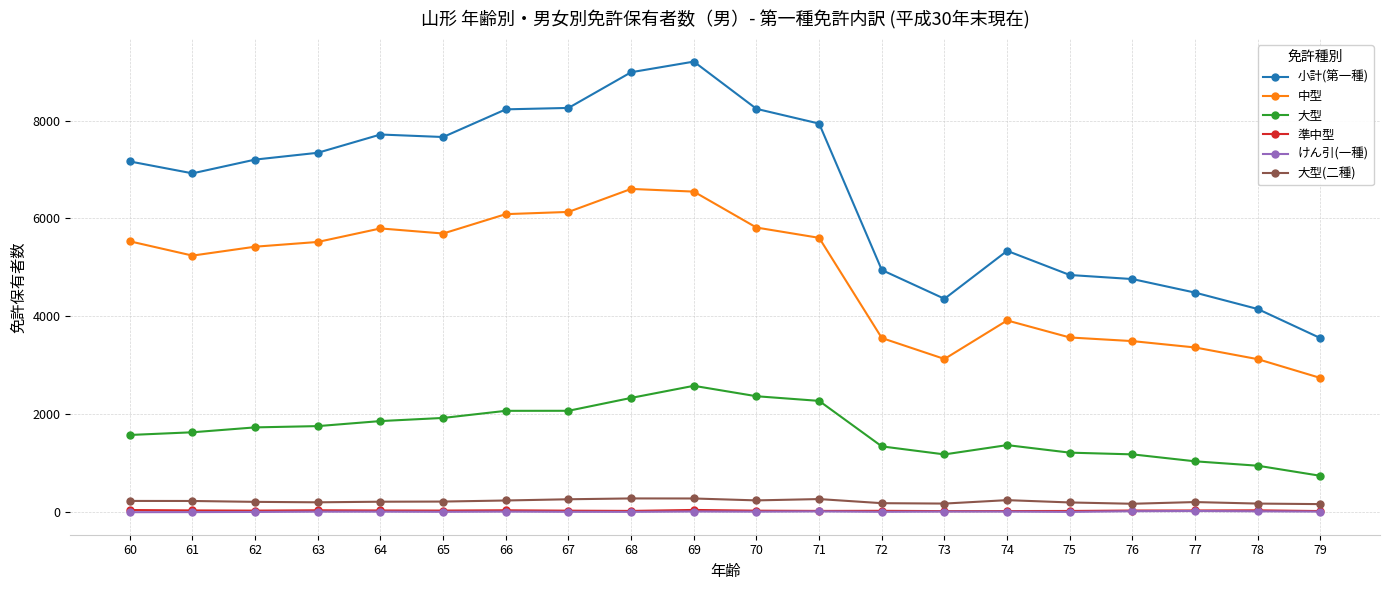

What is the sum of all 大型 values?

33224